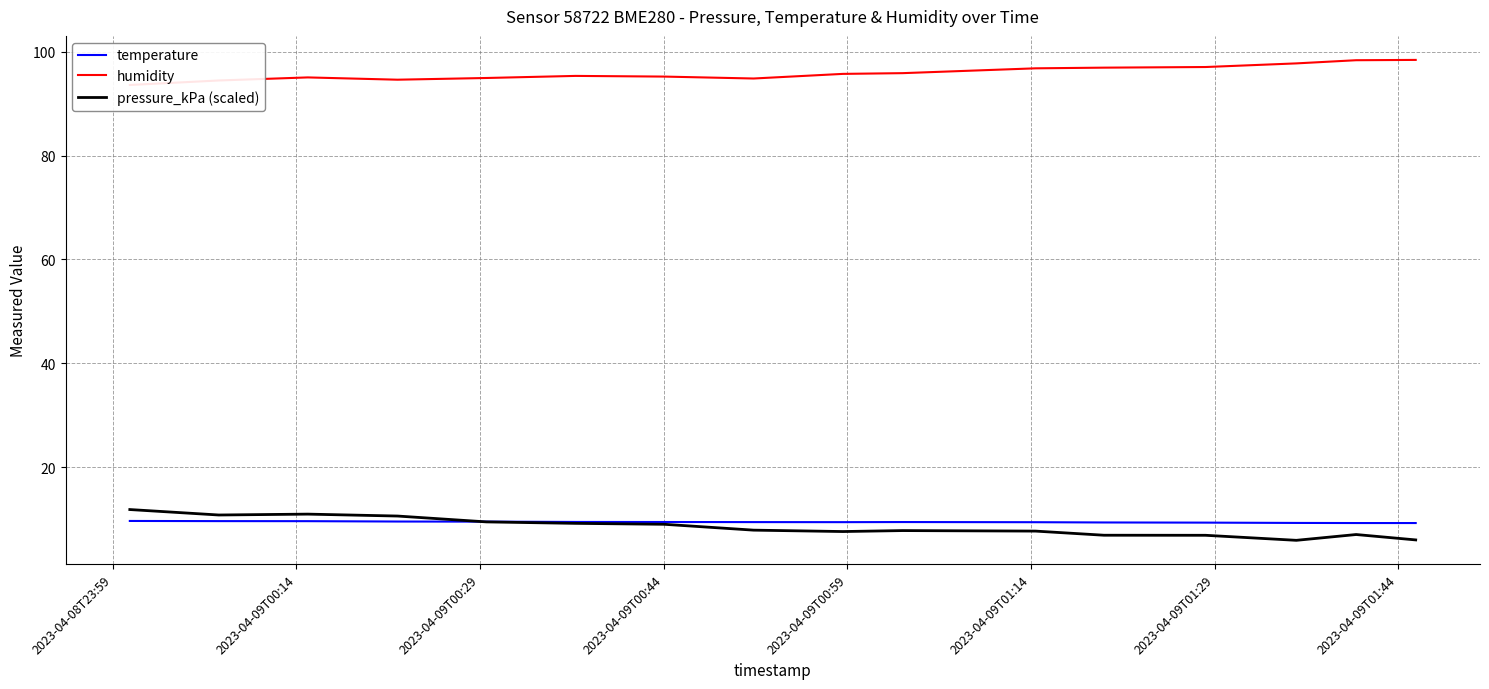

Does the chart have visible grid lines?

Yes